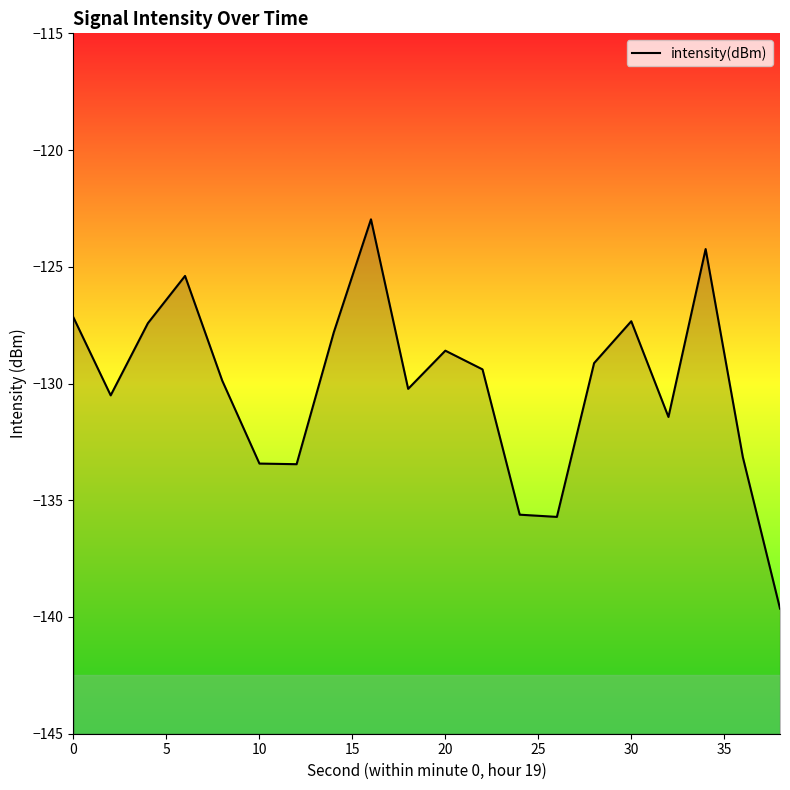

What is the smallest value displayed?

-139.6